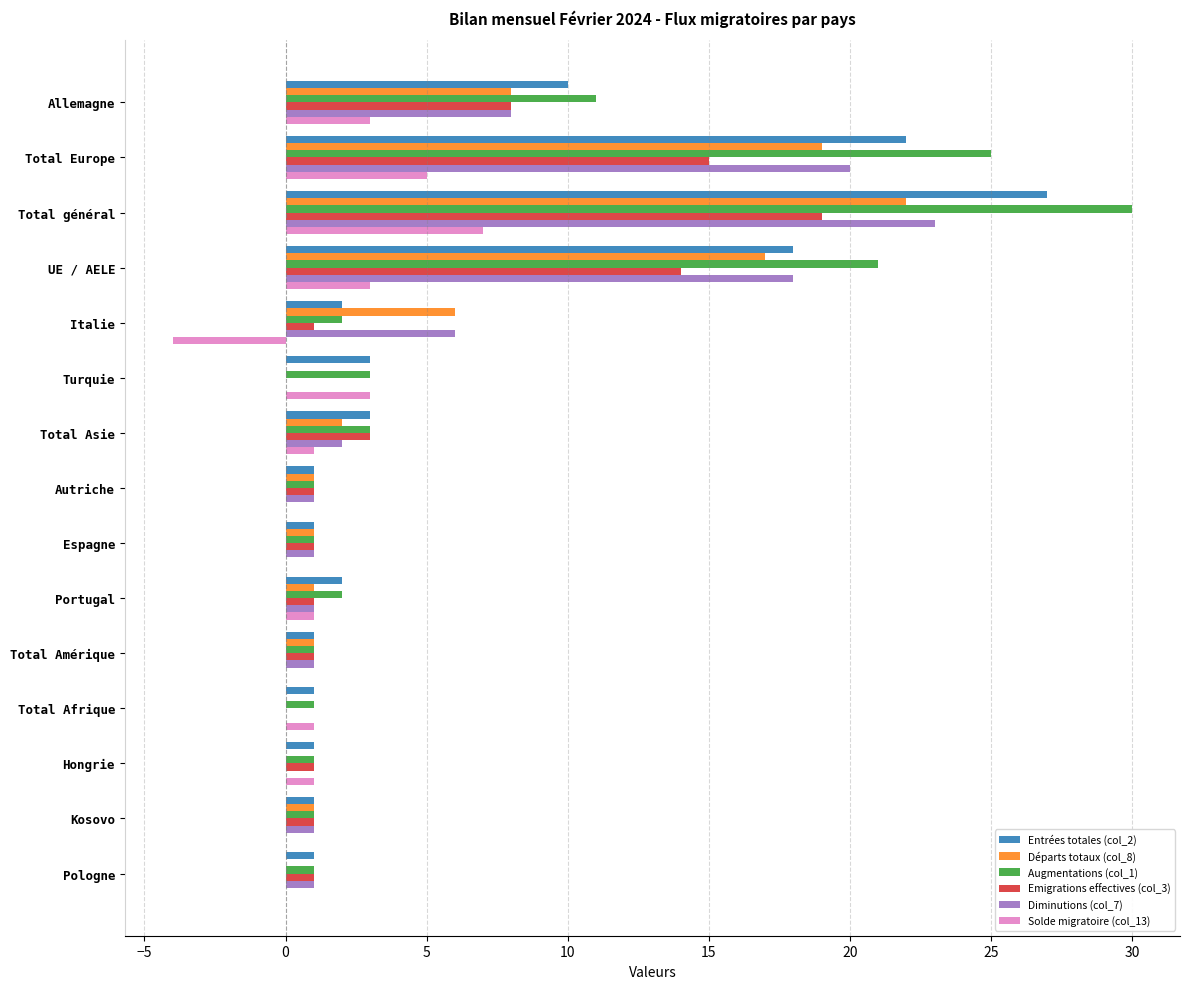

Count the number of data series in this chart.

6